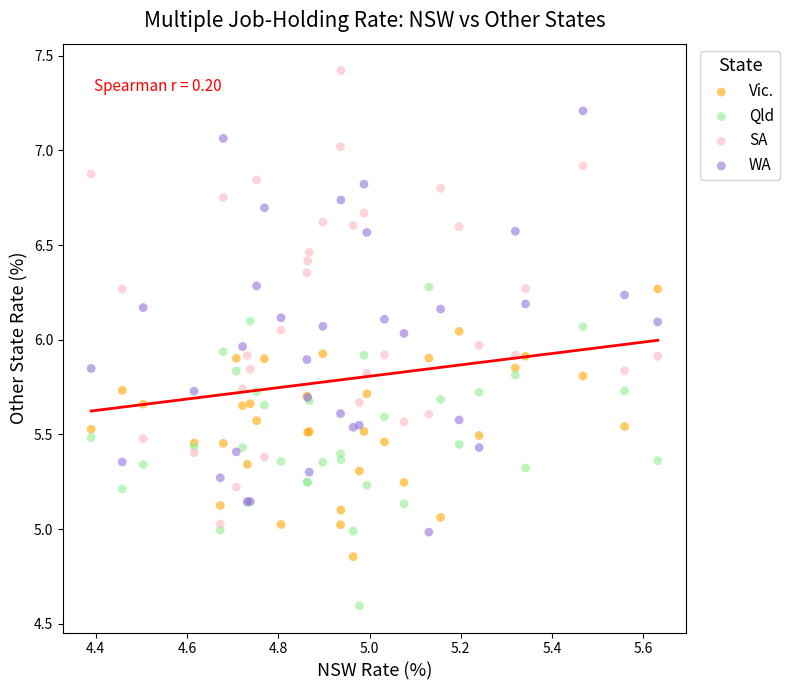

Which series contains the lowest Y value?

Qld